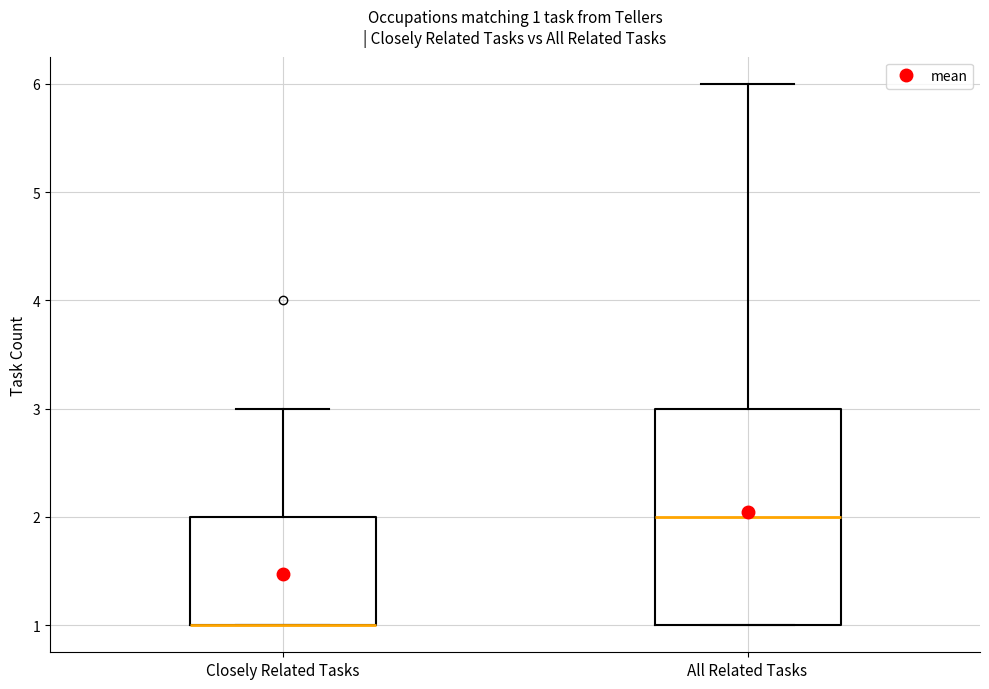

Which box is the tallest, from its lower edge to its upper edge?

All Related Tasks